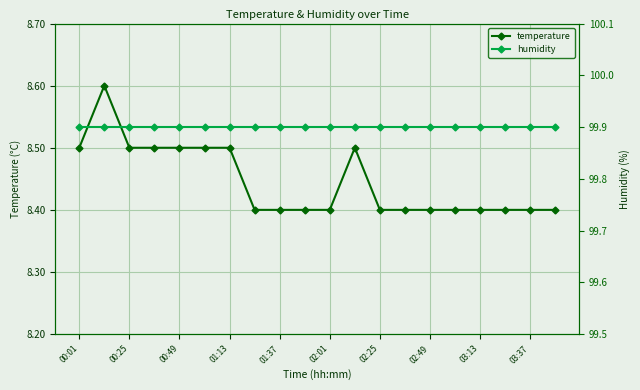

True or false: temperature has a value of 14.4 at 02:01.

False